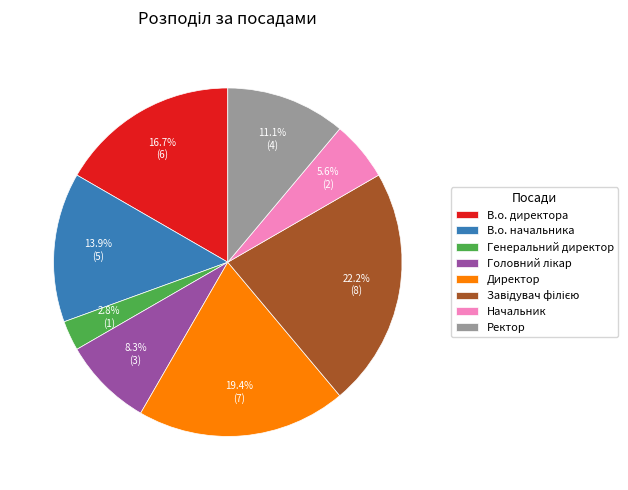

Is there a majority slice in this chart?

No